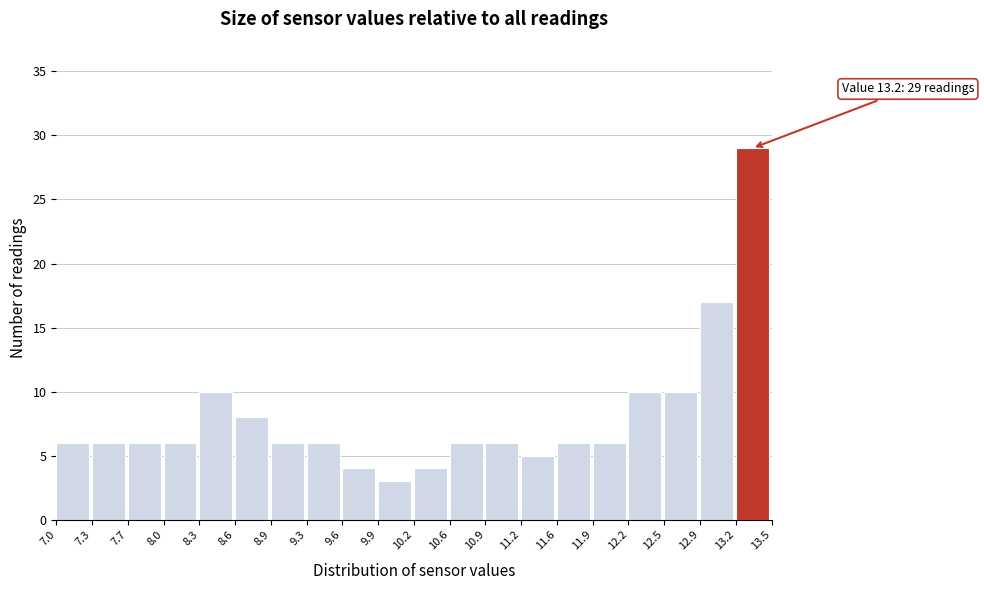

Which range on the x-axis has the tallest bar?

13.2 to 13.5